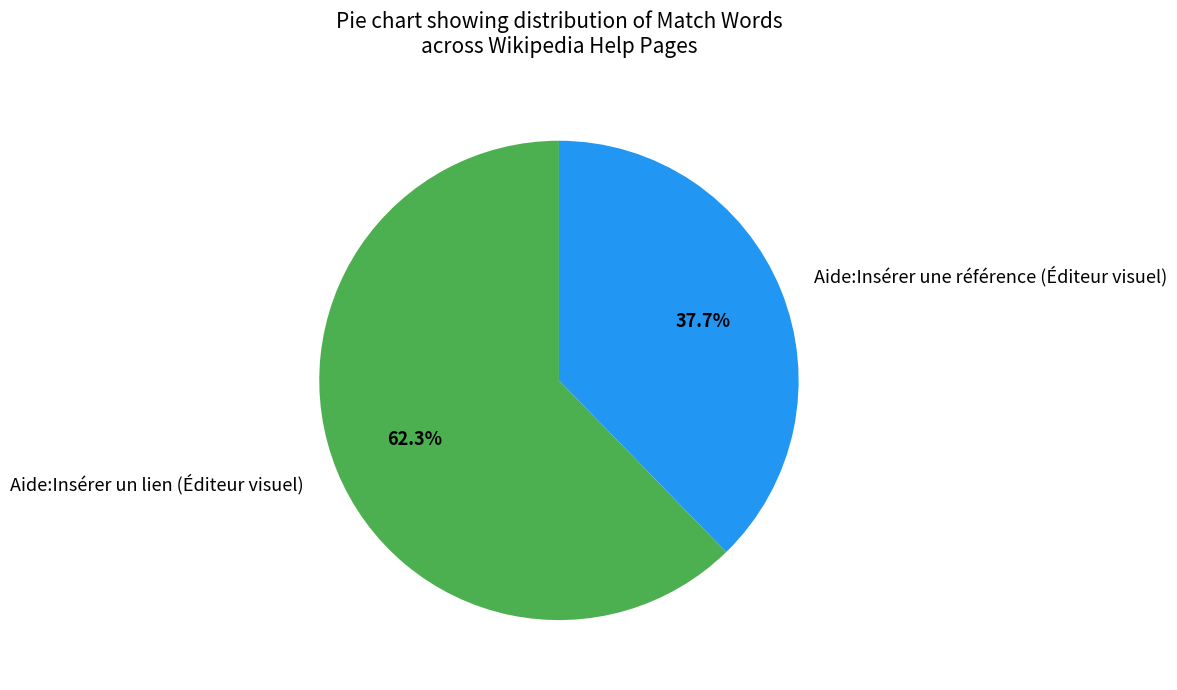

How many slices are in this pie chart?

2